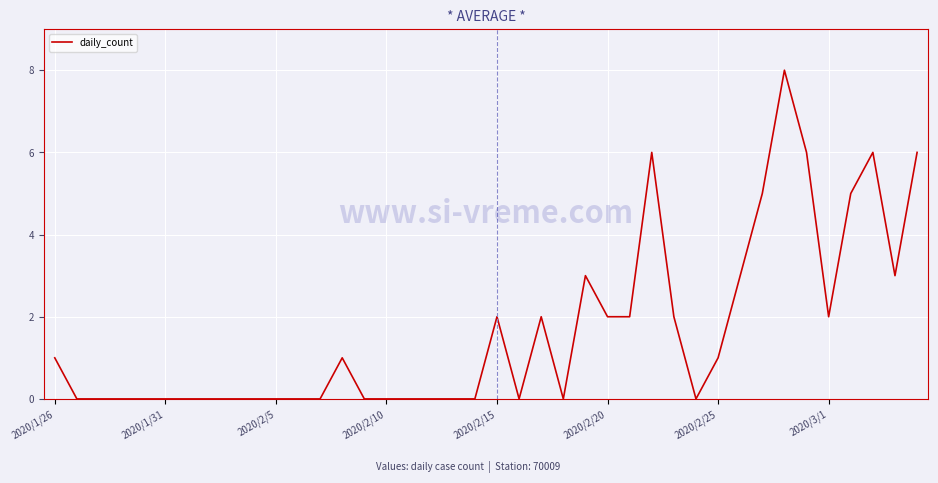

What is the difference between the maximum and minimum values?

8